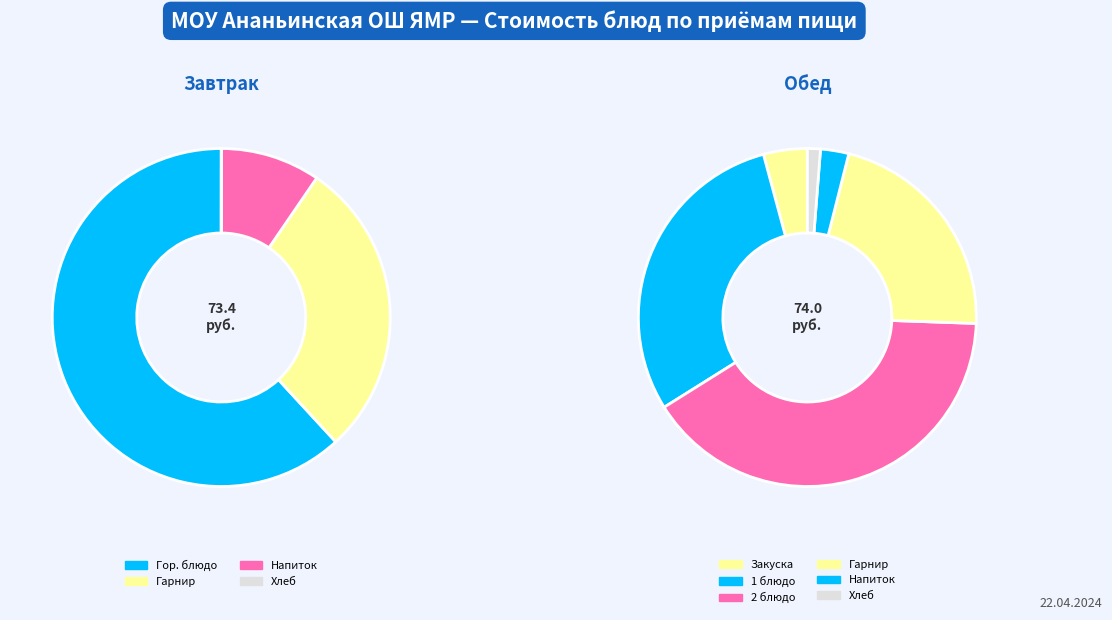

Between Завтрак гуляш мясной and Обед компот, which is larger?

Завтрак гуляш мясной